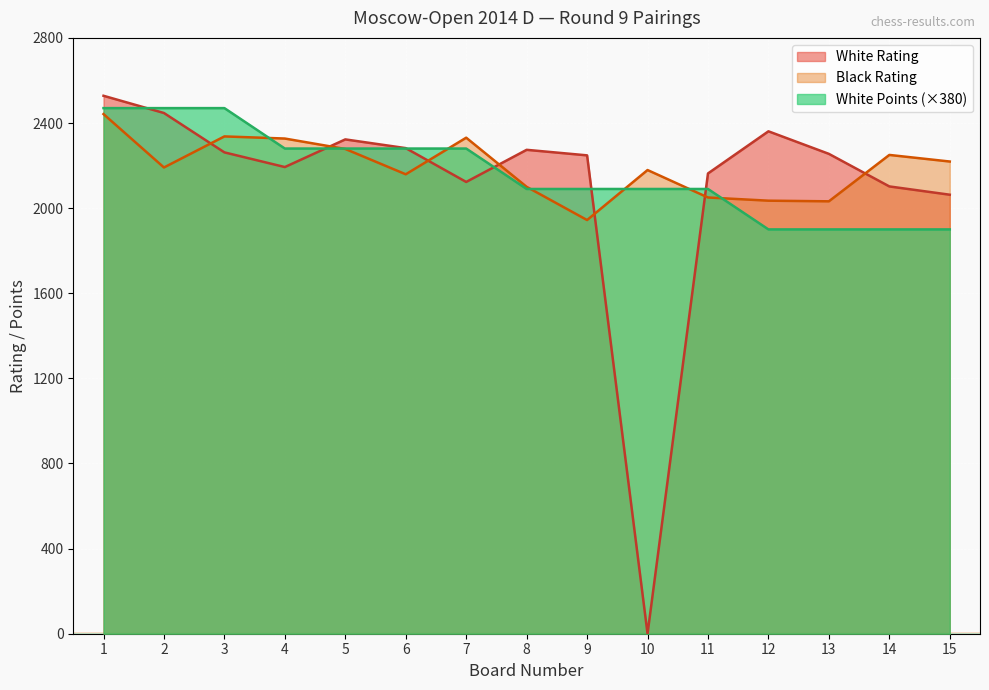

Reading right to left, transcribe all the data shown in this chart.

White Rating: 15=2063	14=2102	13=2255	12=2361	11=2163	10=0	9=2248	8=2274	7=2123	6=2282	5=2323	4=2193	3=2262	2=2447	1=2528
Black Rating: 15=2219	14=2250	13=2032	12=2035	11=2050	10=2179	9=1944	8=2100	7=2331	6=2159	5=2278	4=2327	3=2337	2=2191	1=2442
White Points: 15=1900	14=1900	13=1900	12=1900	11=2090	10=2090	9=2090	8=2090	7=2280	6=2280	5=2280	4=2280	3=2470	2=2470	1=2470